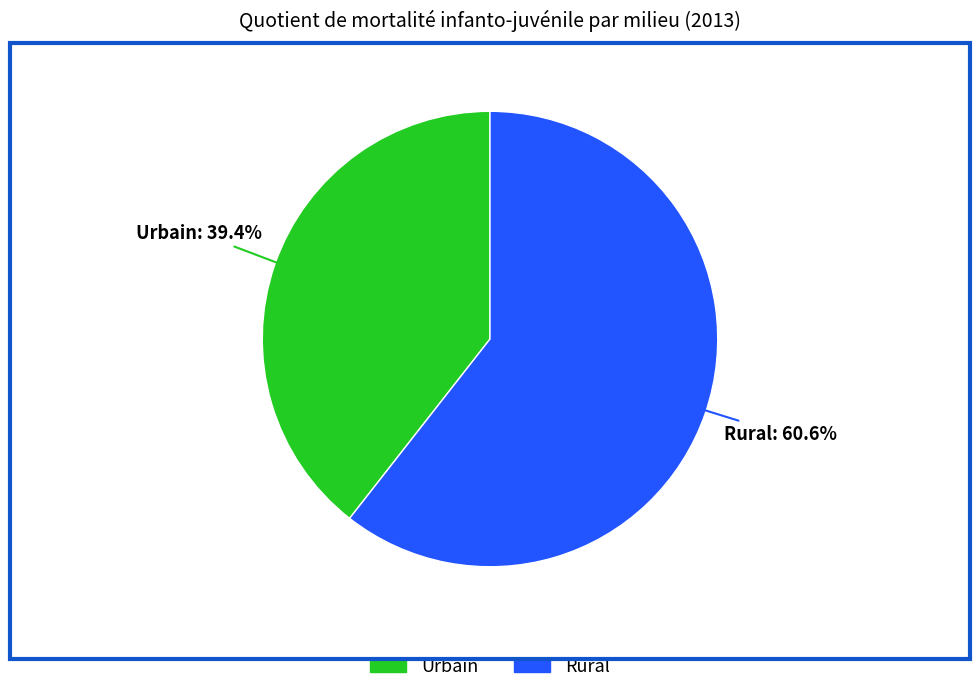

Which category has the biggest portion of the pie?

Rural